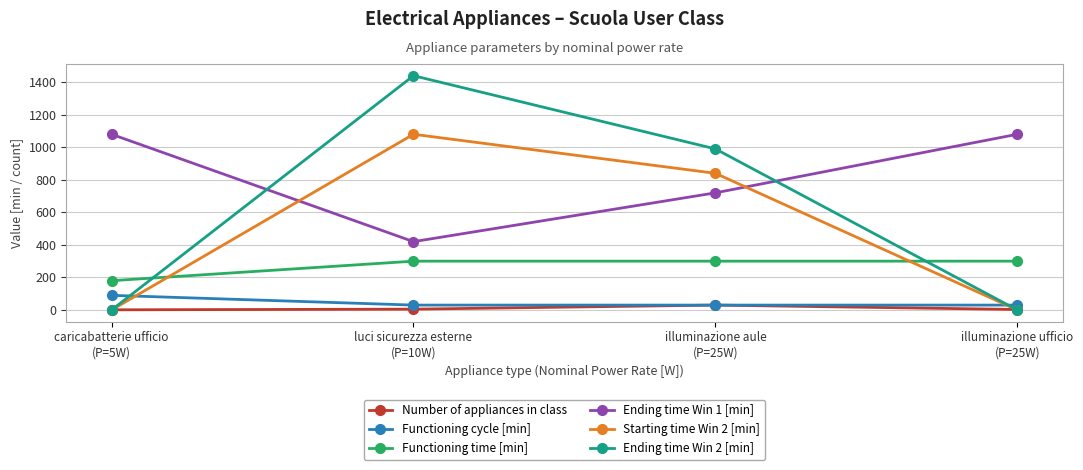

True or false: Functioning cycle [min] and Functioning time [min] intersect in this chart.

False